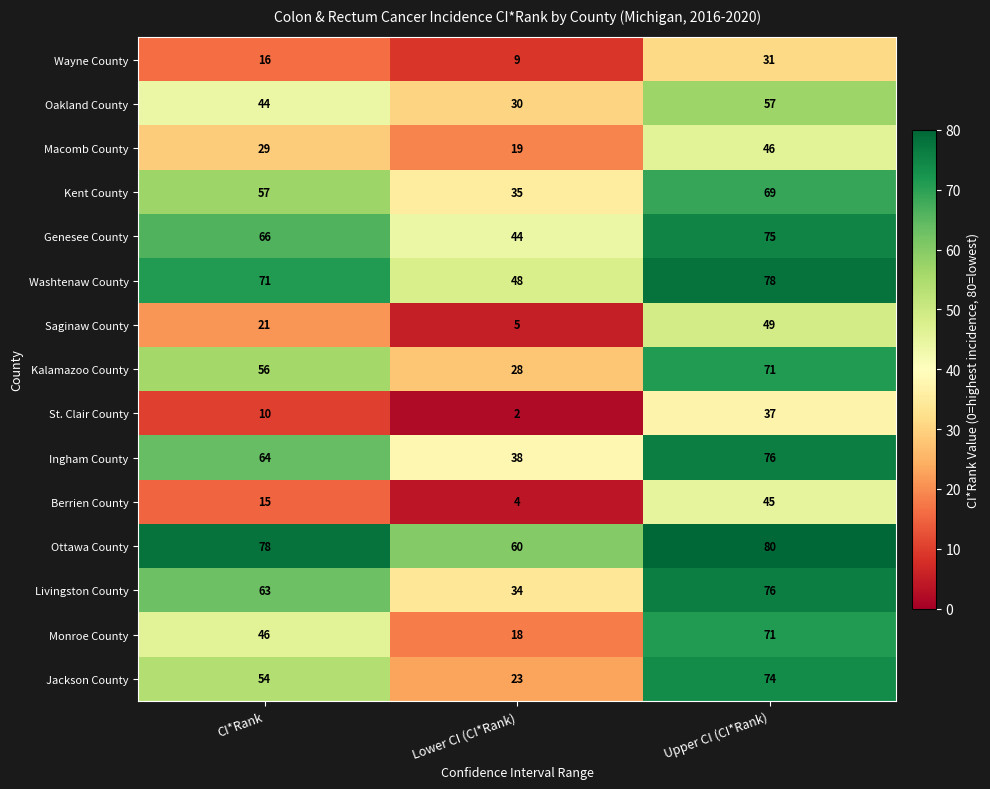

What is the difference between the Genesee County values at CI*Rank and Lower CI (CI*Rank)?

22